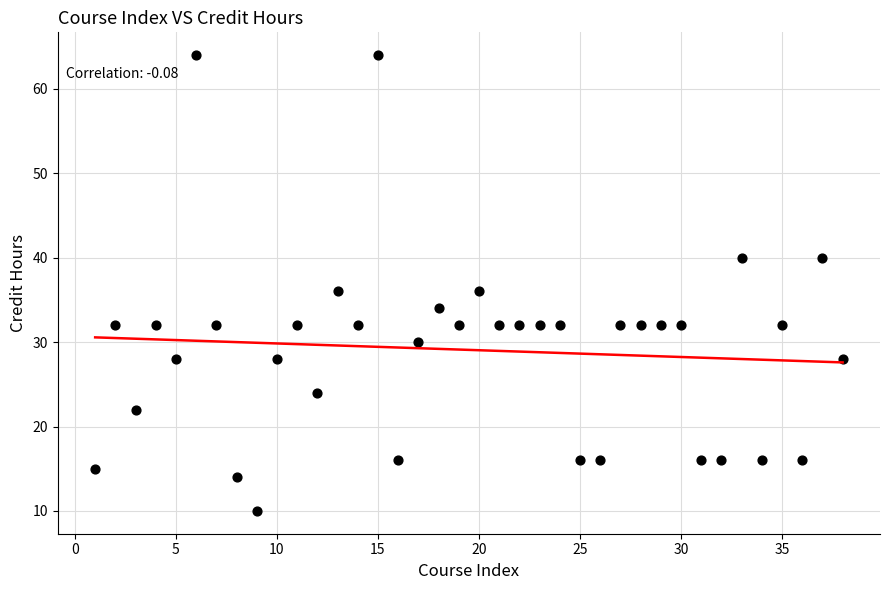

What is the range of Y values (max minus min)?

54